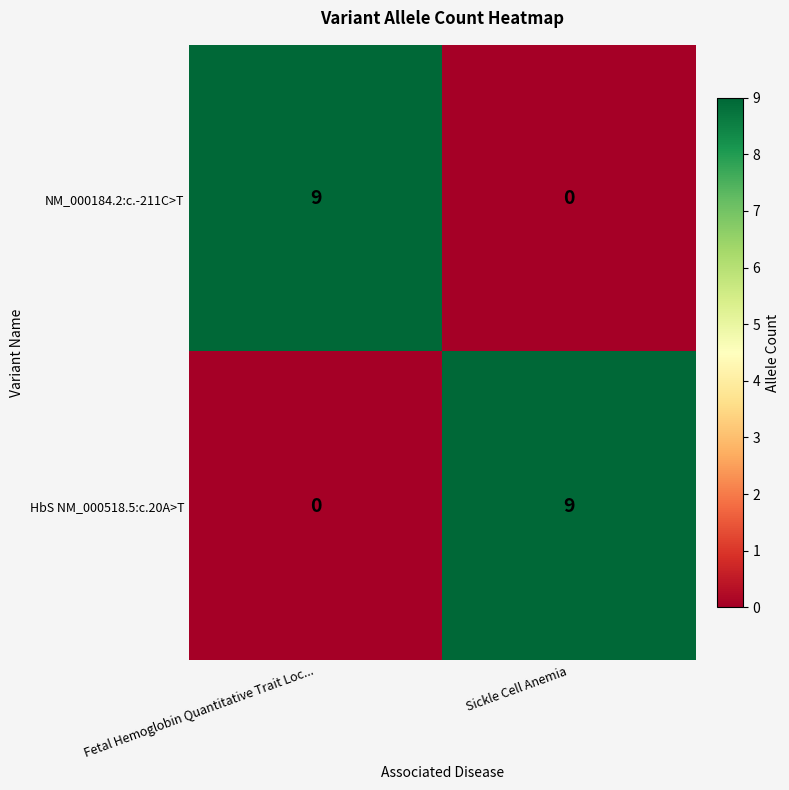

How many values in the NM_000184.2:c.-211C>T series are below 9?

1